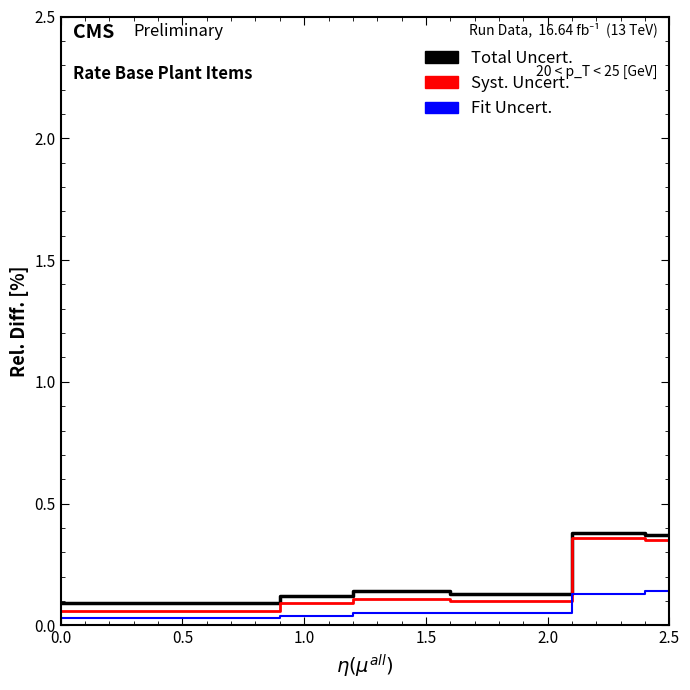

What is the average value of the Syst. Uncert. series?

0.2